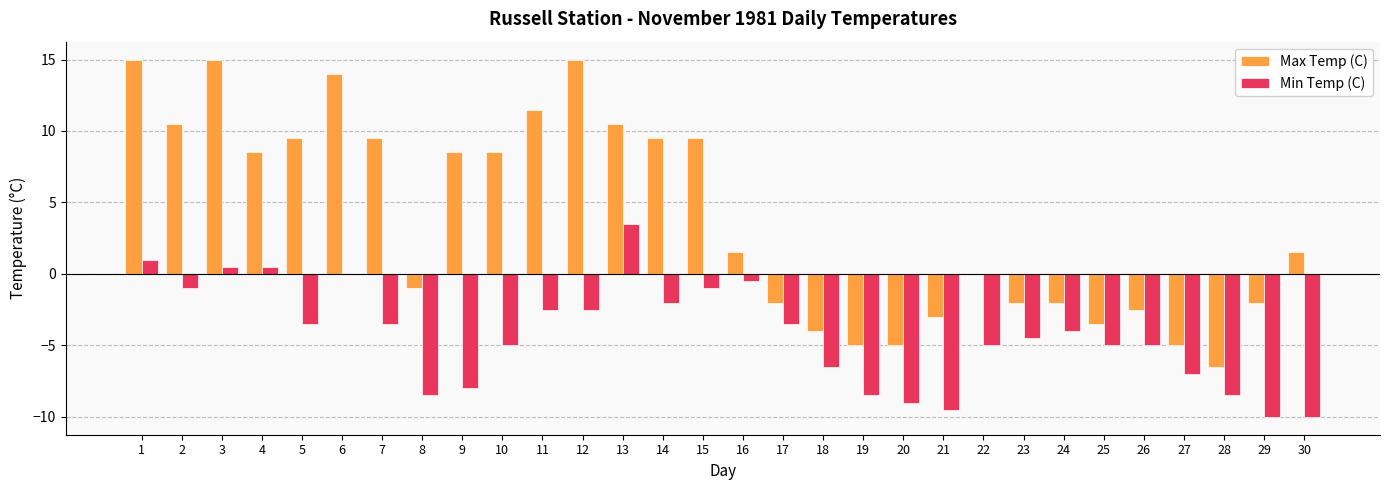

How many distinct data groups are displayed?

2